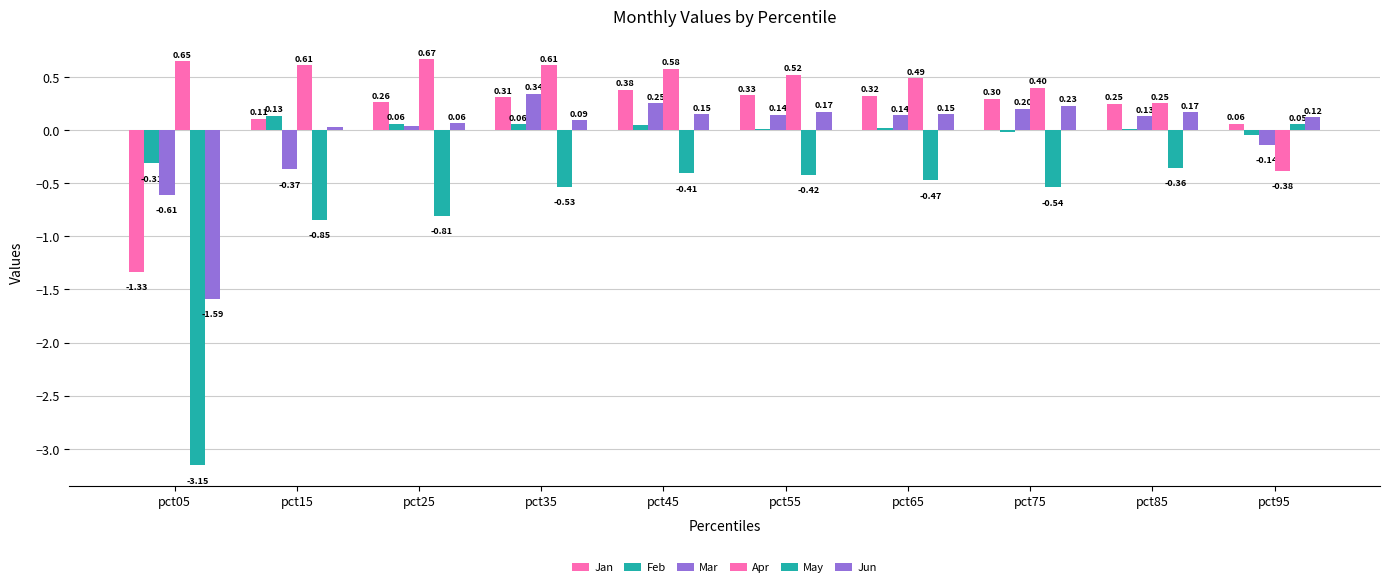

List the series in order of their peak value, highest first.

Apr, Jan, Mar, Jun, Feb, May